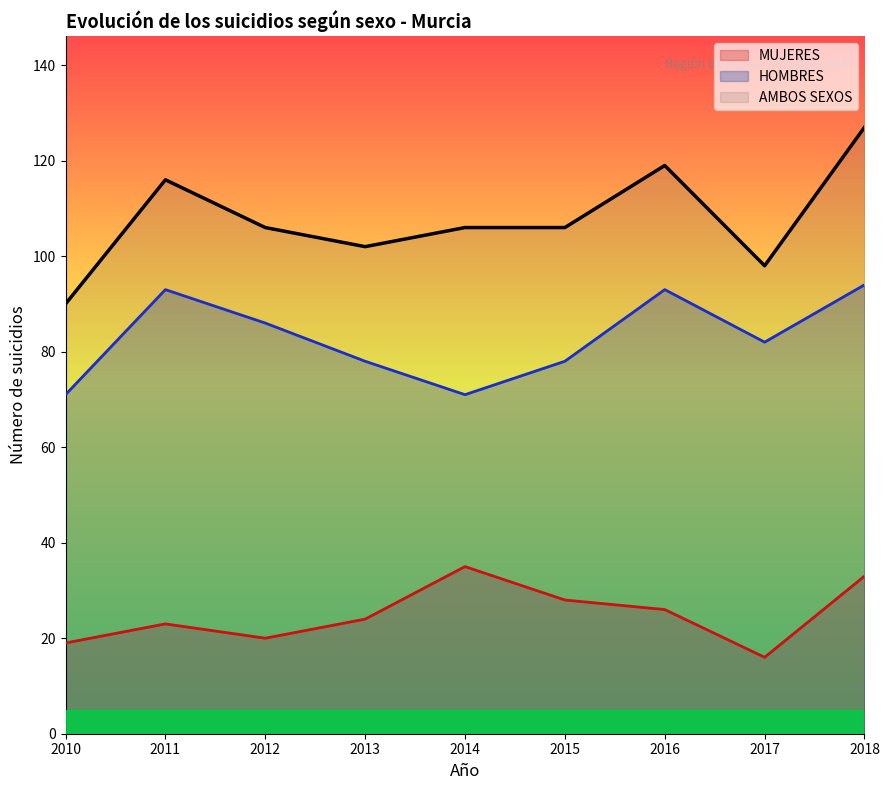

List the labels in order of MUJERES value, smallest first.

2017, 2010, 2012, 2011, 2013, 2016, 2015, 2018, 2014